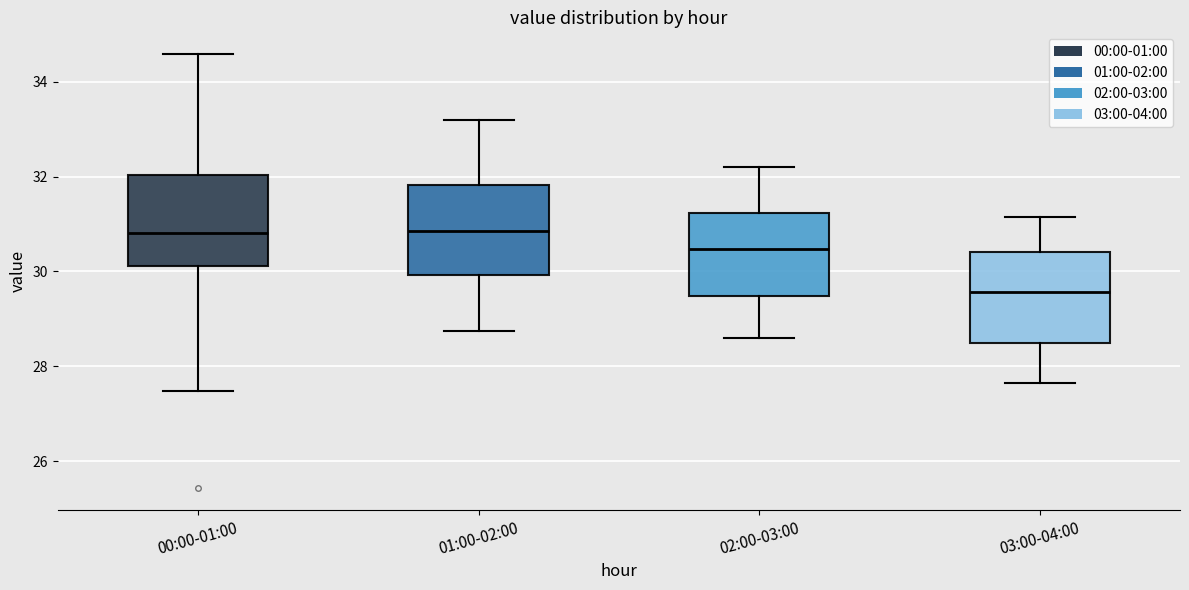

Which box's median line is the lowest?

03:00-04:00